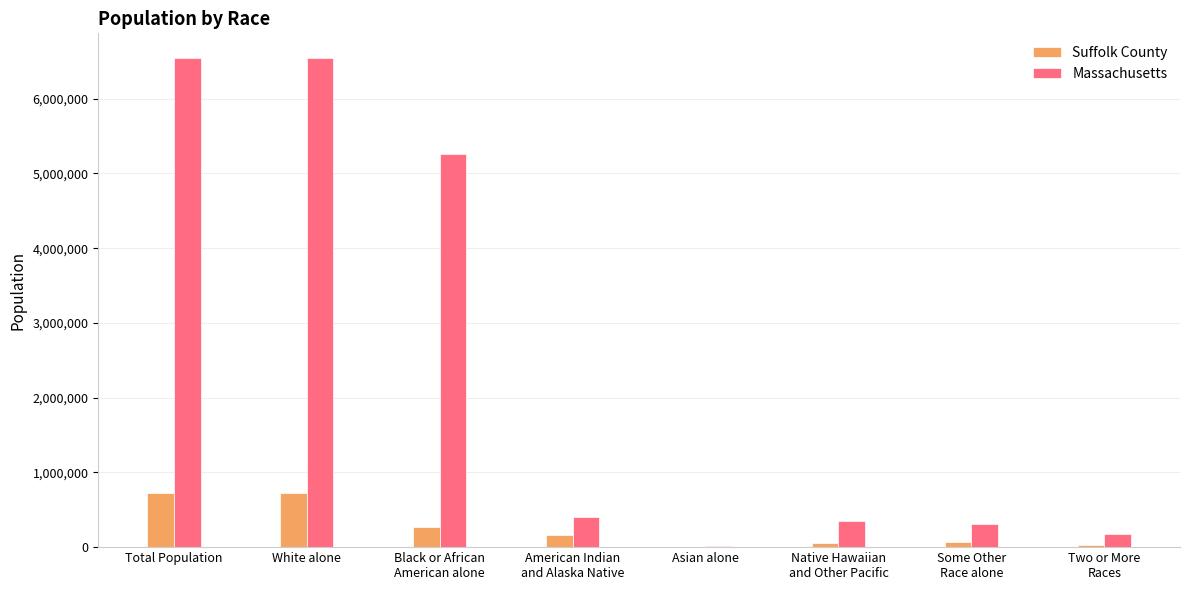

How many distinct data groups are displayed?

2